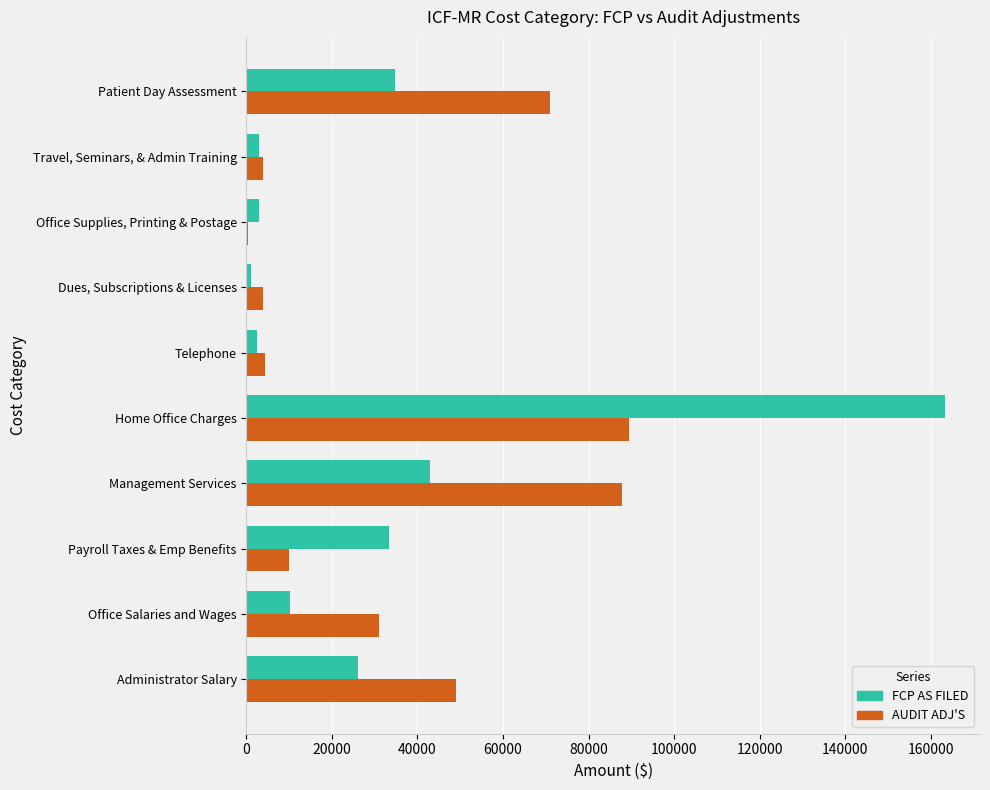

What value does the FCP AS FILED series have at Office Salaries and Wages?

10102